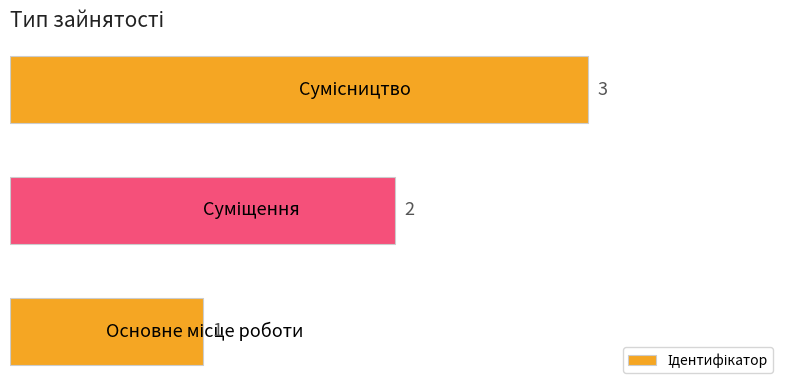

How many data points are less than 2?

1